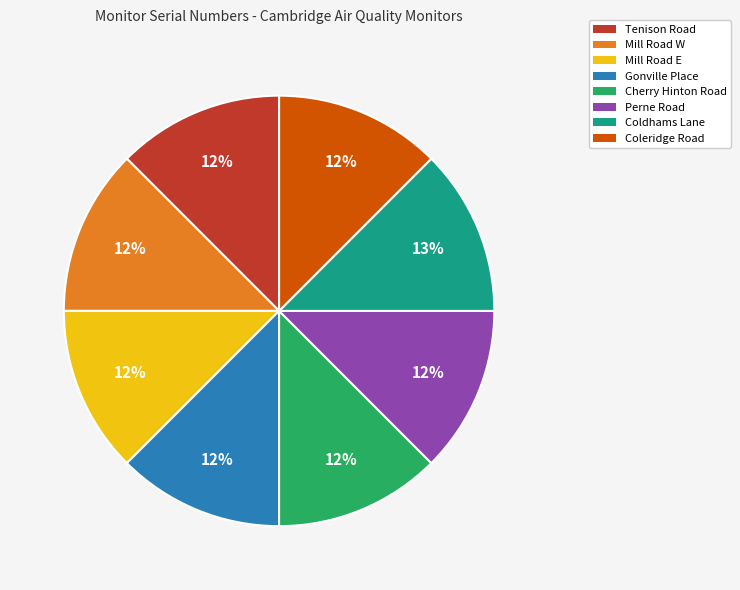

To the nearest percent, what percentage of the pie is Coleridge Road?

12%